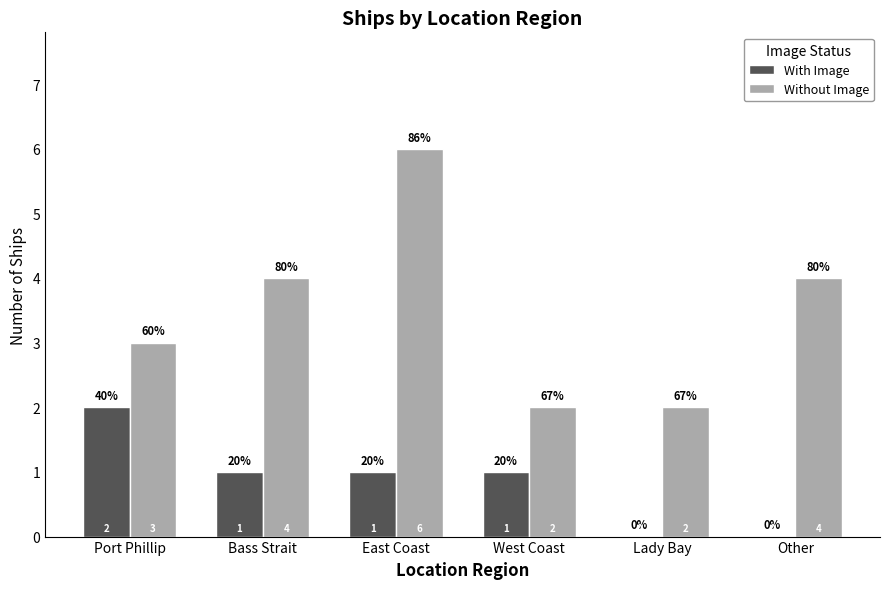

Count the number of data series in this chart.

2